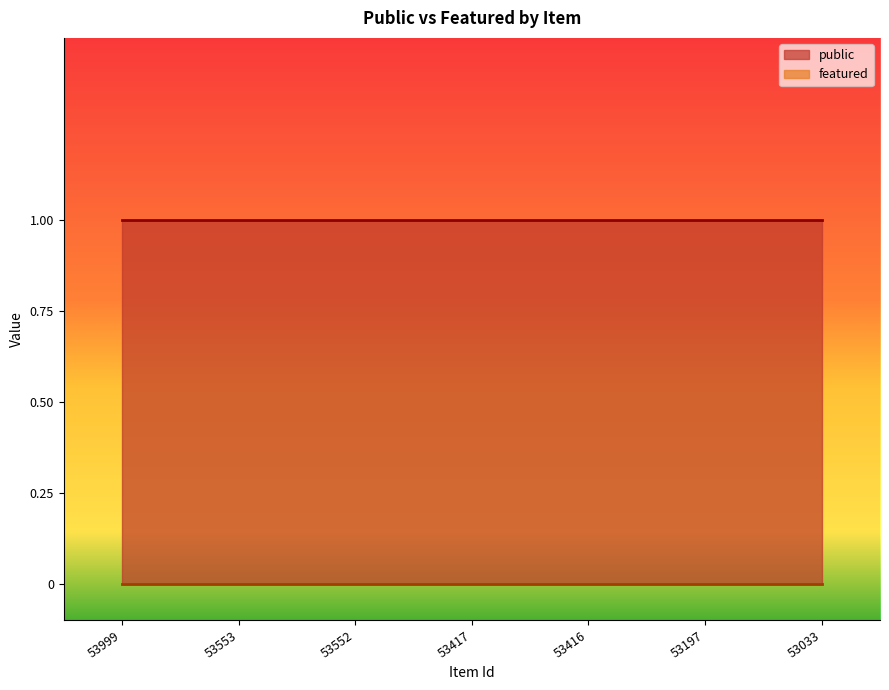

At which category is the sum across all series the highest?

53999